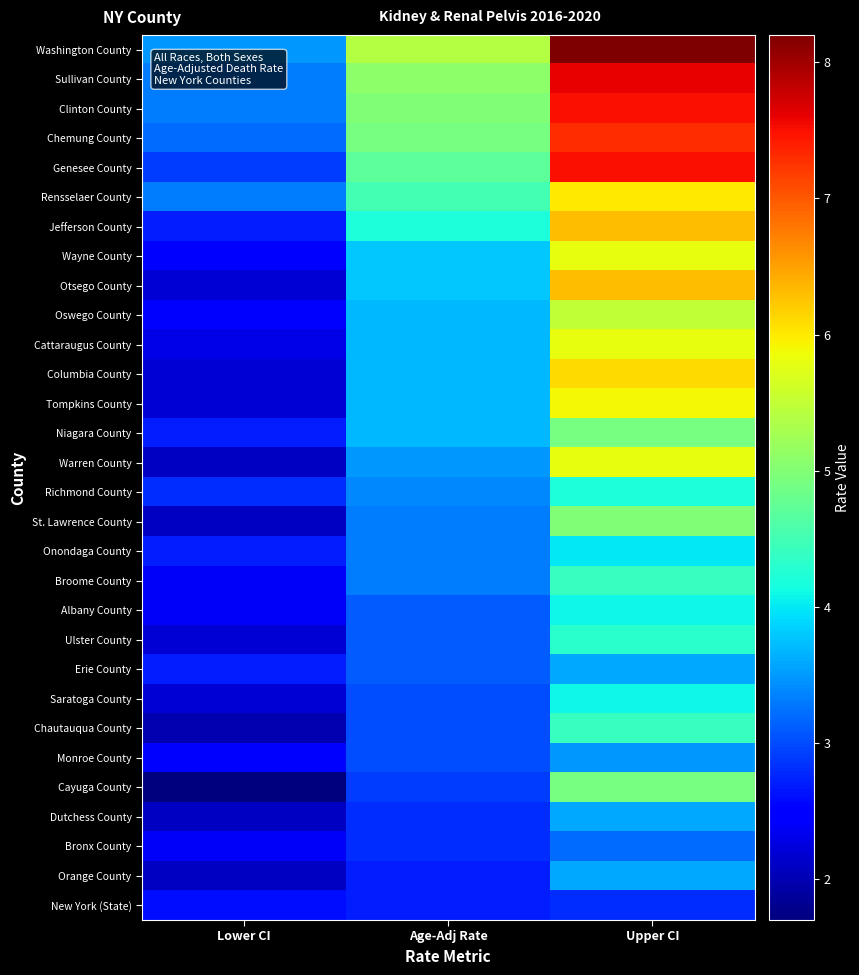

Which series has the widest spread of values?

Washington County